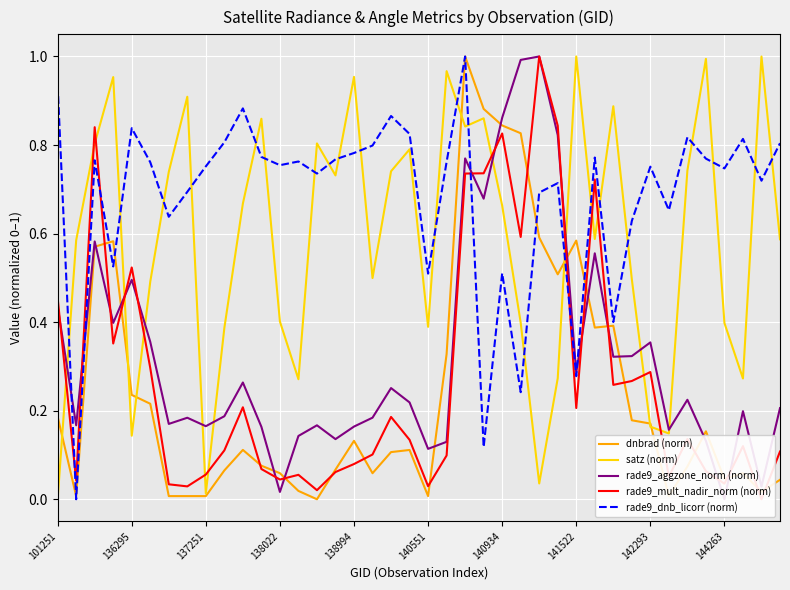

How many positive values does the rade9_mult_nadir_norm (norm) series have?

39